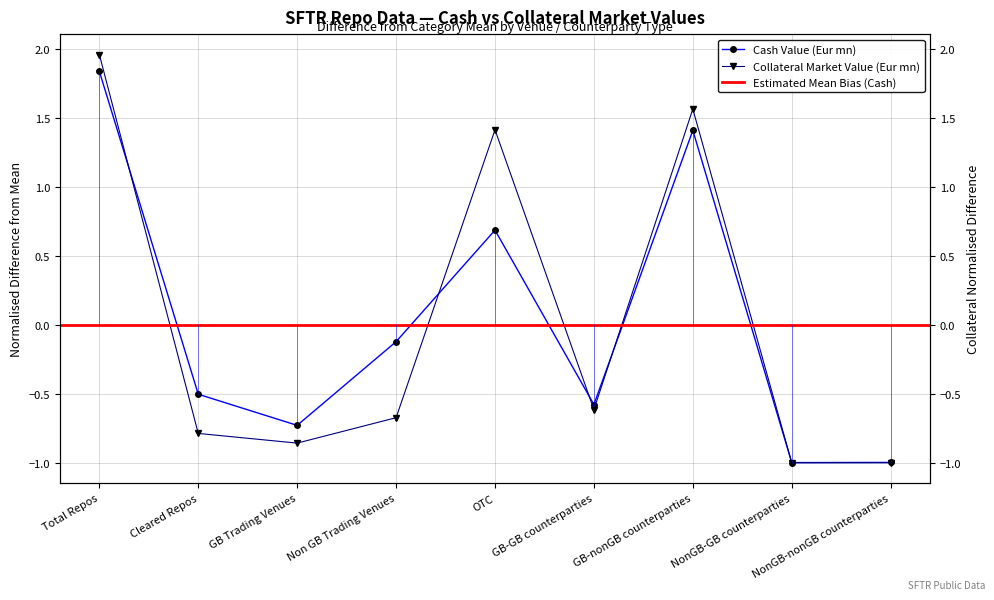

At which label does Collateral Market Value (Eur mn) first exceed 0?

Total Repos